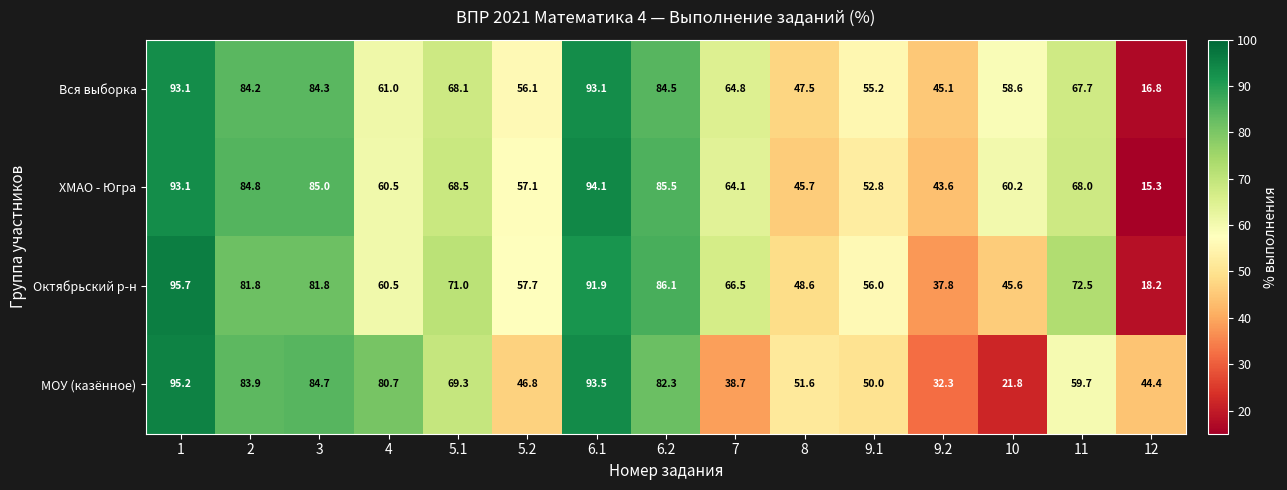

At how many categories does at least one series exceed 72?

7